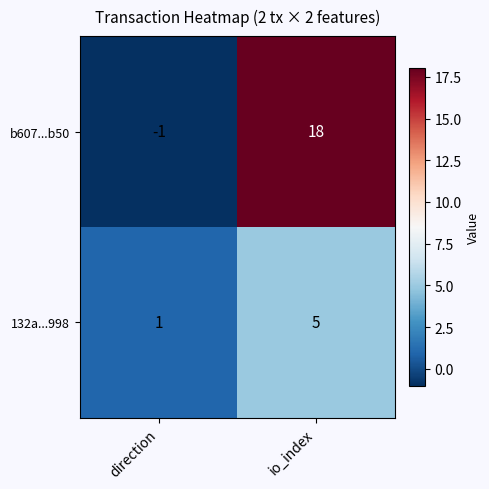

Which category has the lowest value across all series?

direction